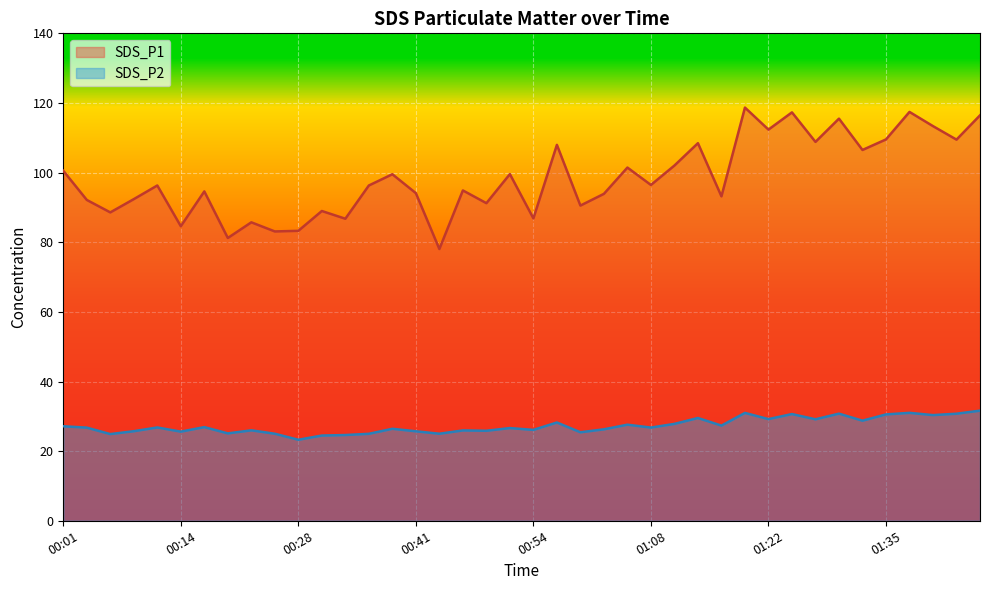

What are all the series names shown in the legend?

SDS_P1, SDS_P2